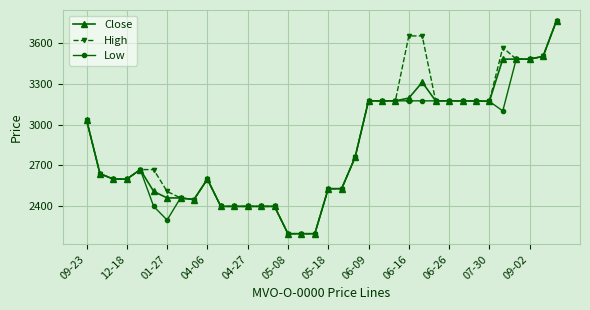

What is the value of the Low point at the 23rd from the left?

3174